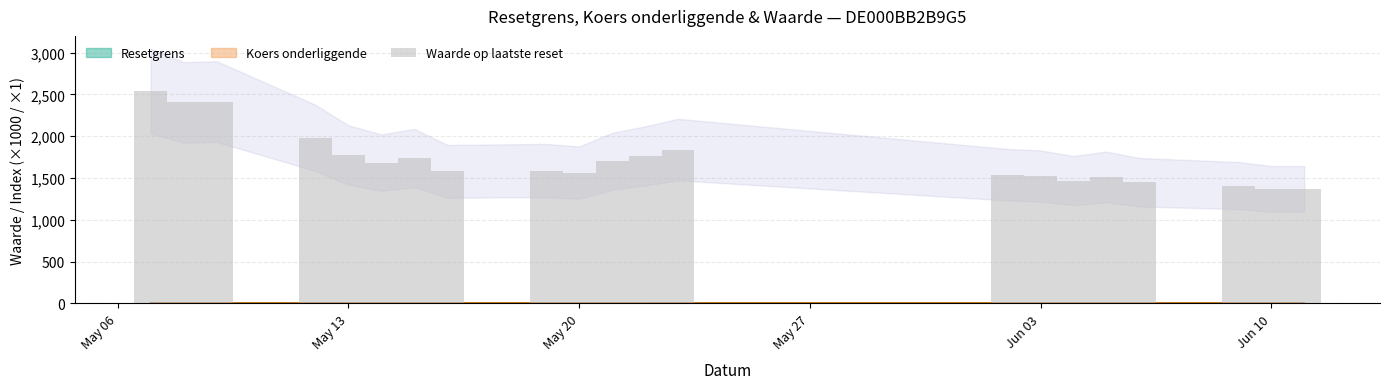

True or false: the data shows 698.7 at 6.

False